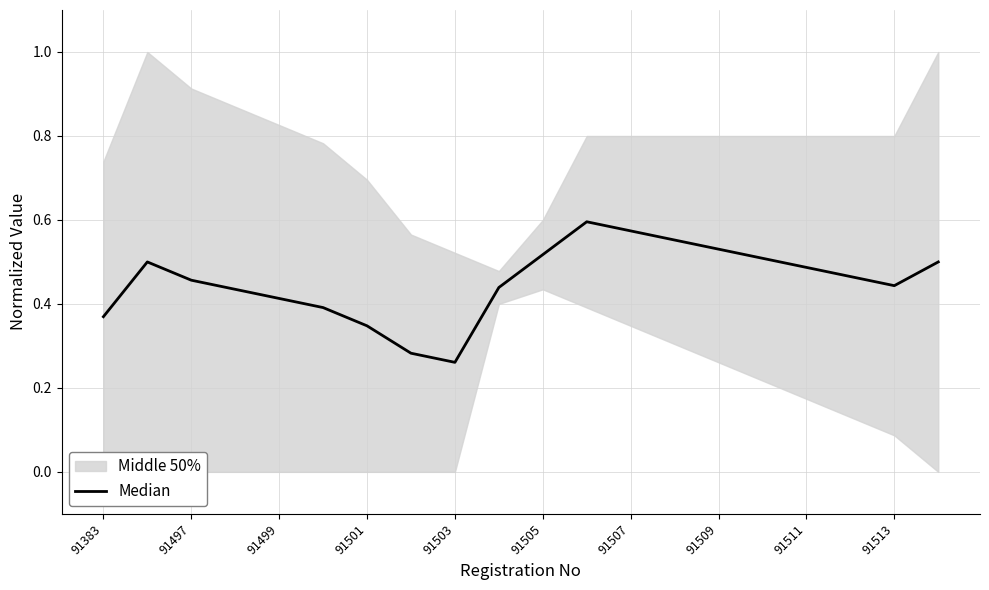

True or false: there are more than 0 points higher than both neighbors.

True